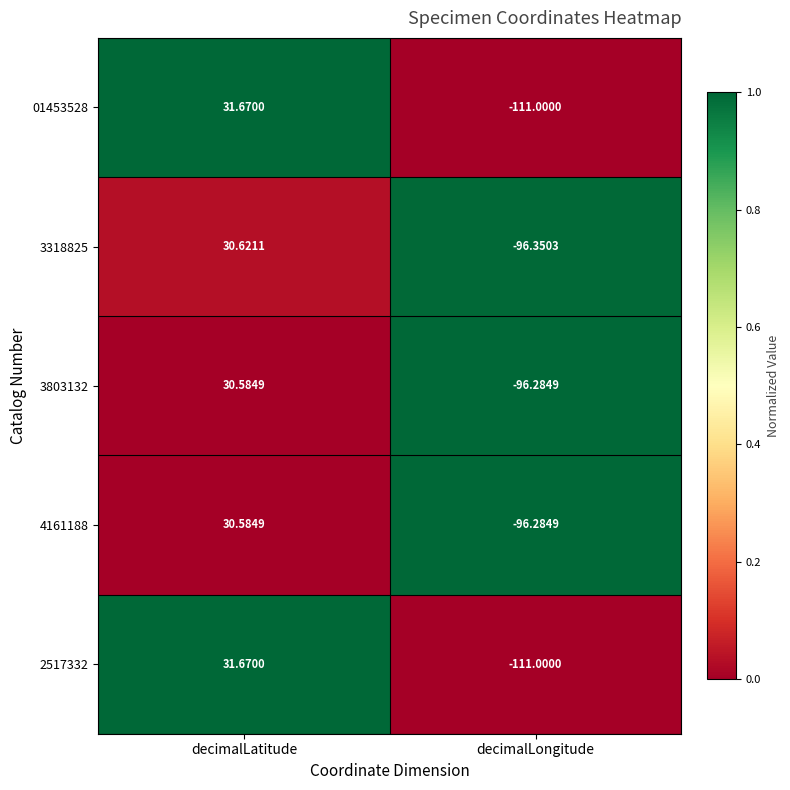

At which label is 3318825 closest to -32?

decimalLatitude